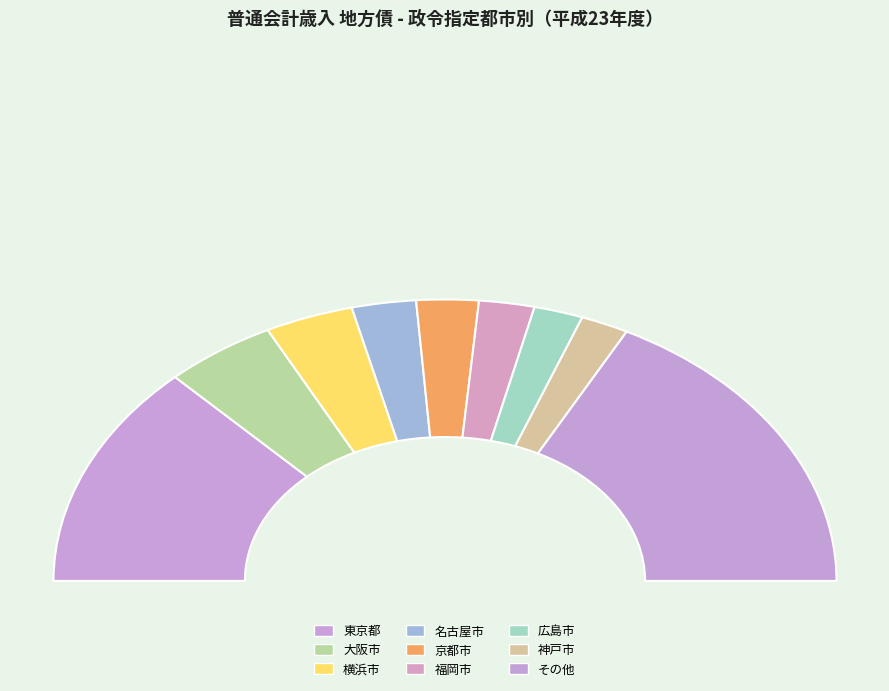

Which slice is the largest?

東京都